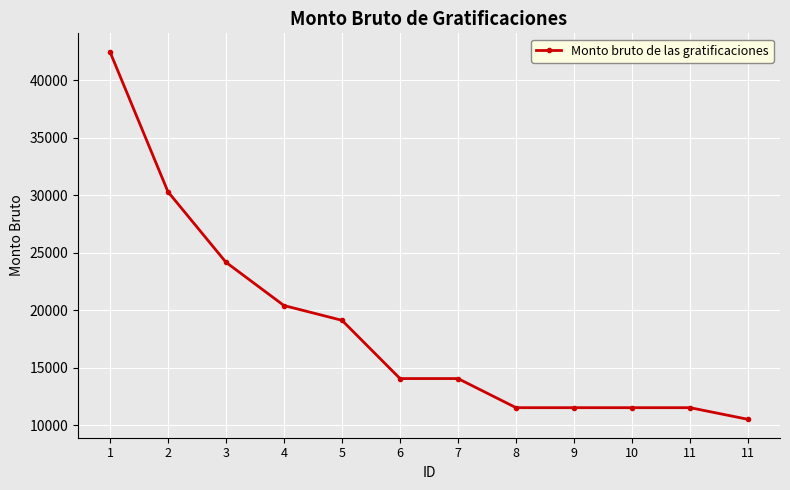

How many categories are shown in the chart?

12